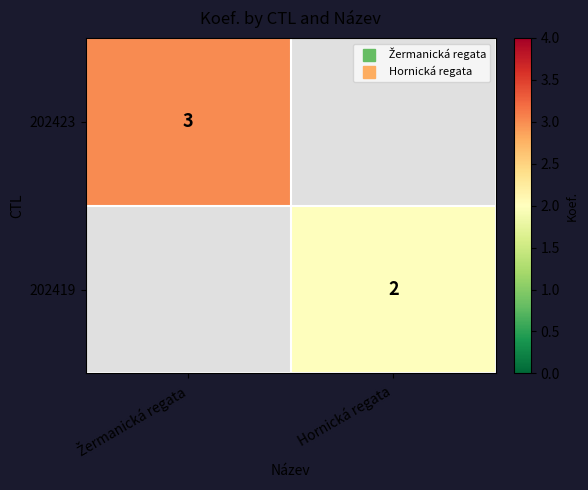

The value of 202423 at Žermanická regata is 4. True or false?

False